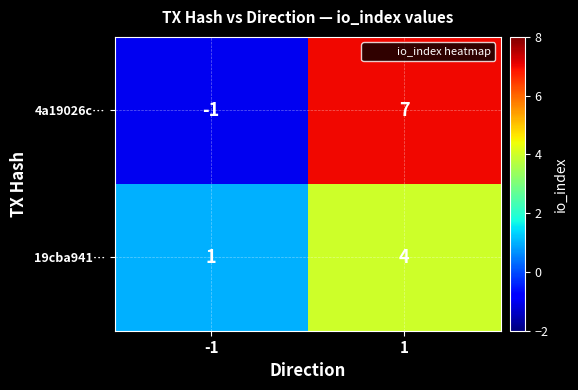

The 19cba941… series shows 5 at 1. True or false?

False